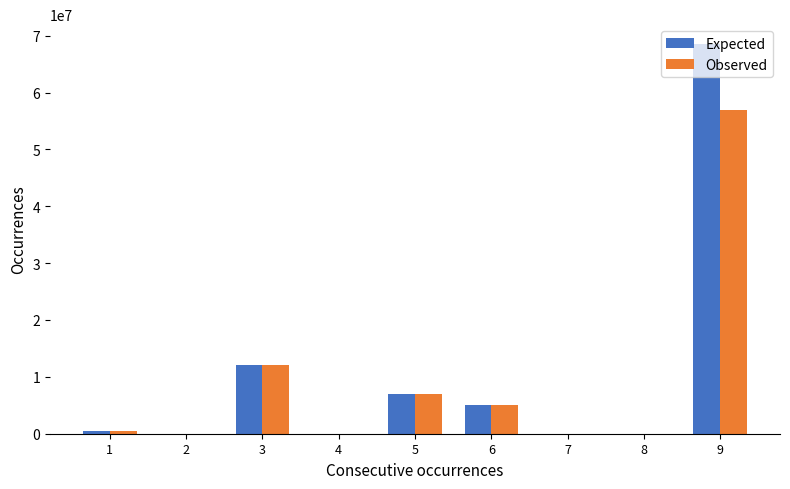

At which category is the sum across all series the highest?

9